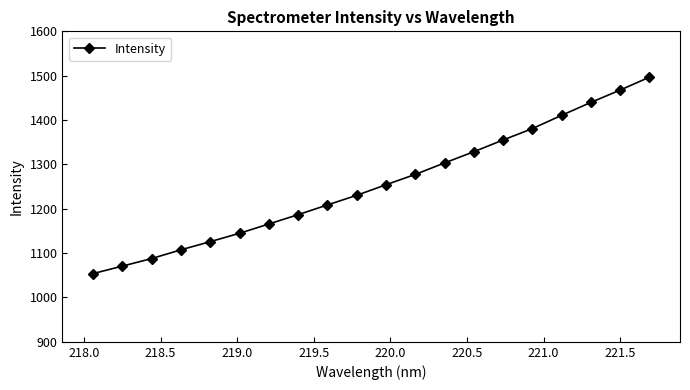

How many distinct data groups are displayed?

1